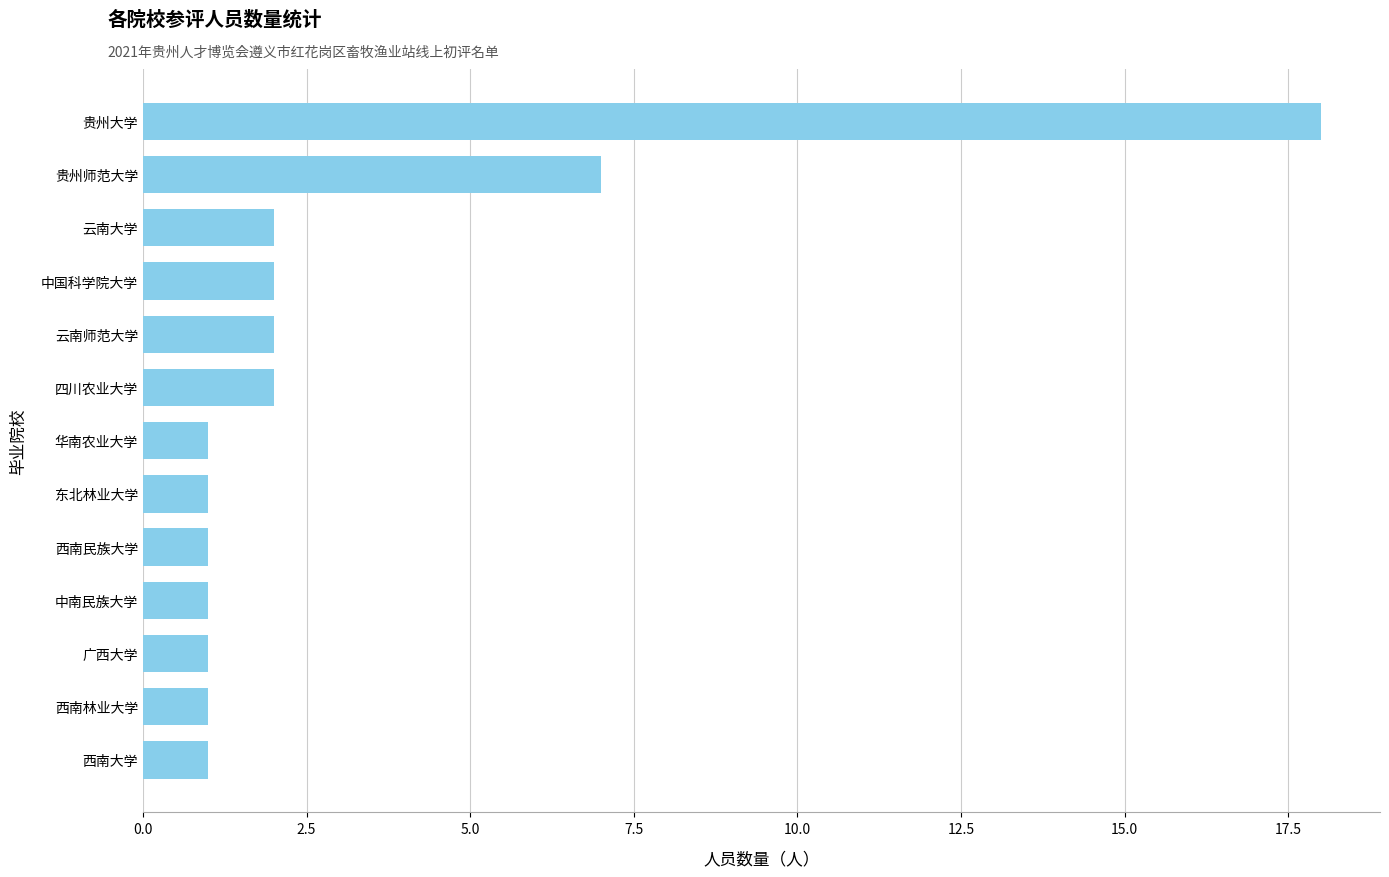

What is the maximum value shown in the chart?

18